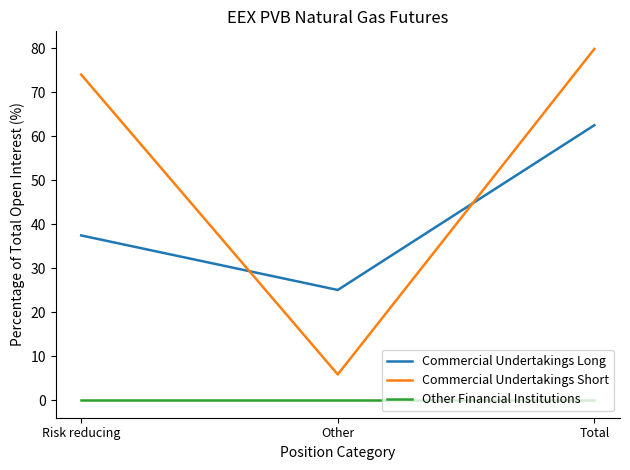

What is the difference between the maximum and second lowest values in the Commercial Undertakings Short series?

5.8